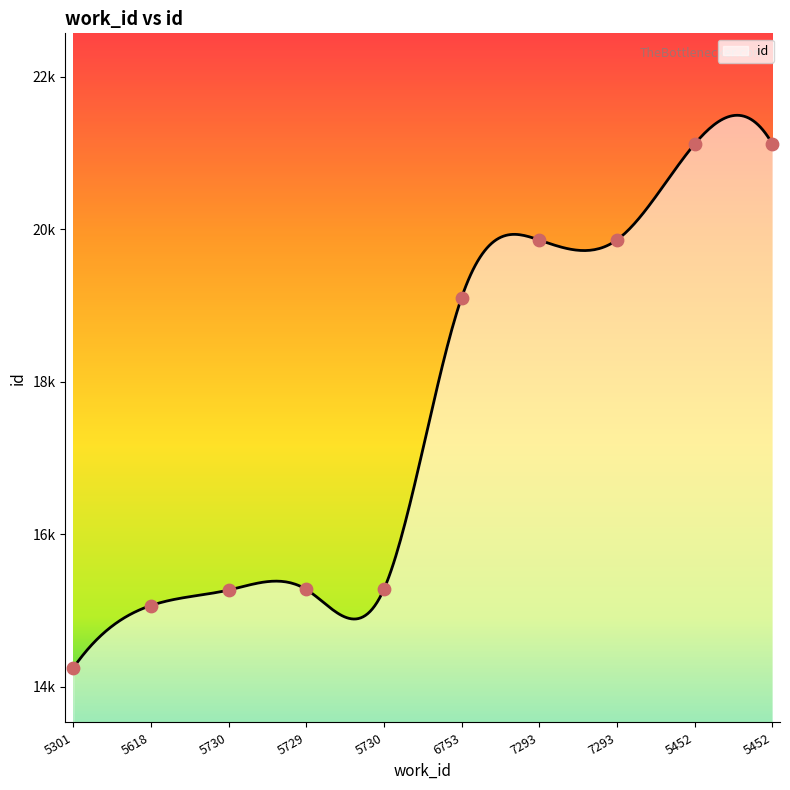

Approximately how many times larger is the value at 5618 compared to 5301?

1.1